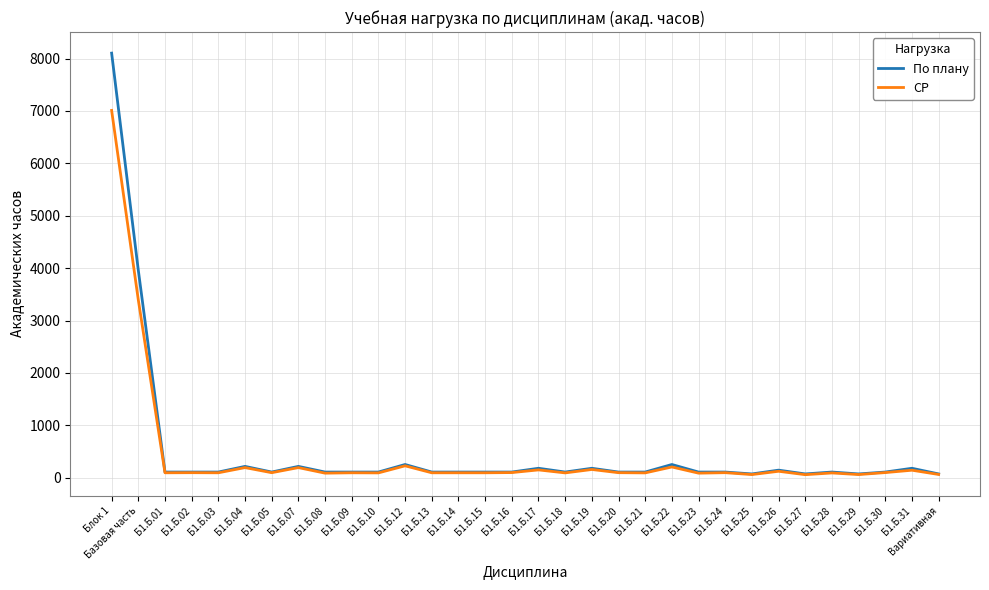

True or false: По плану has a value of 108 at Б1.Б.16.

True